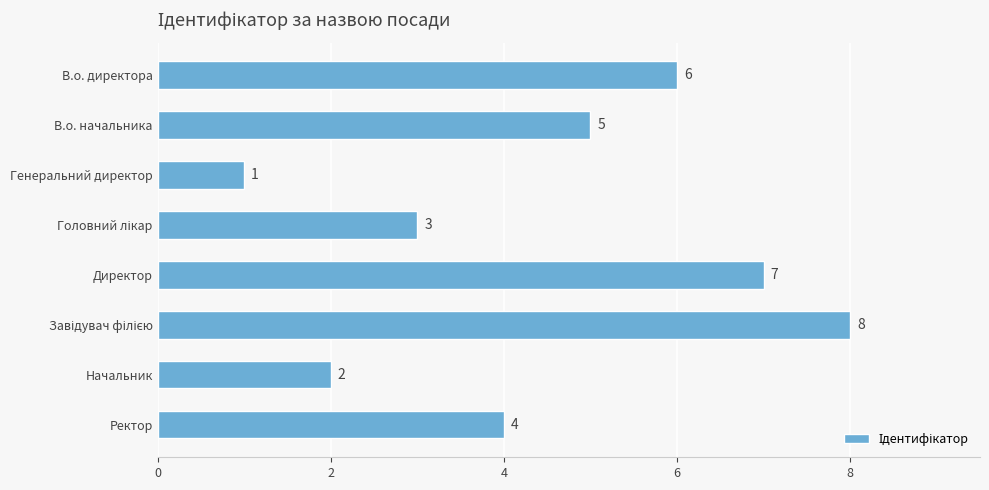

What position from the bottom is В.о. директора?

8